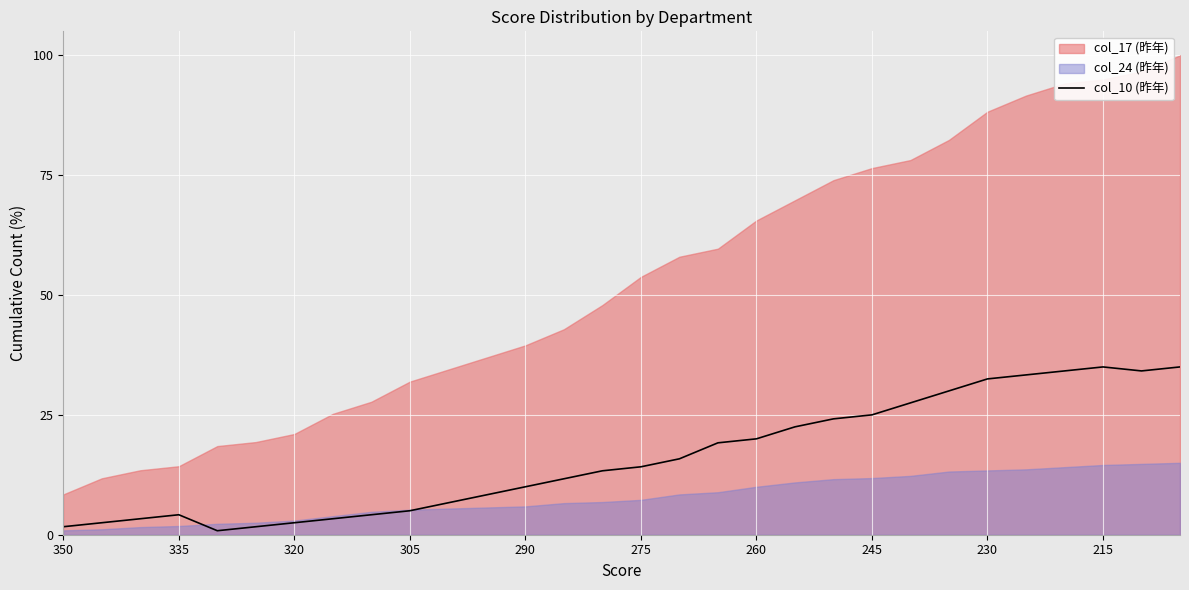

Is it true that col_10 (昨年) equals 1.7 at 350?

True